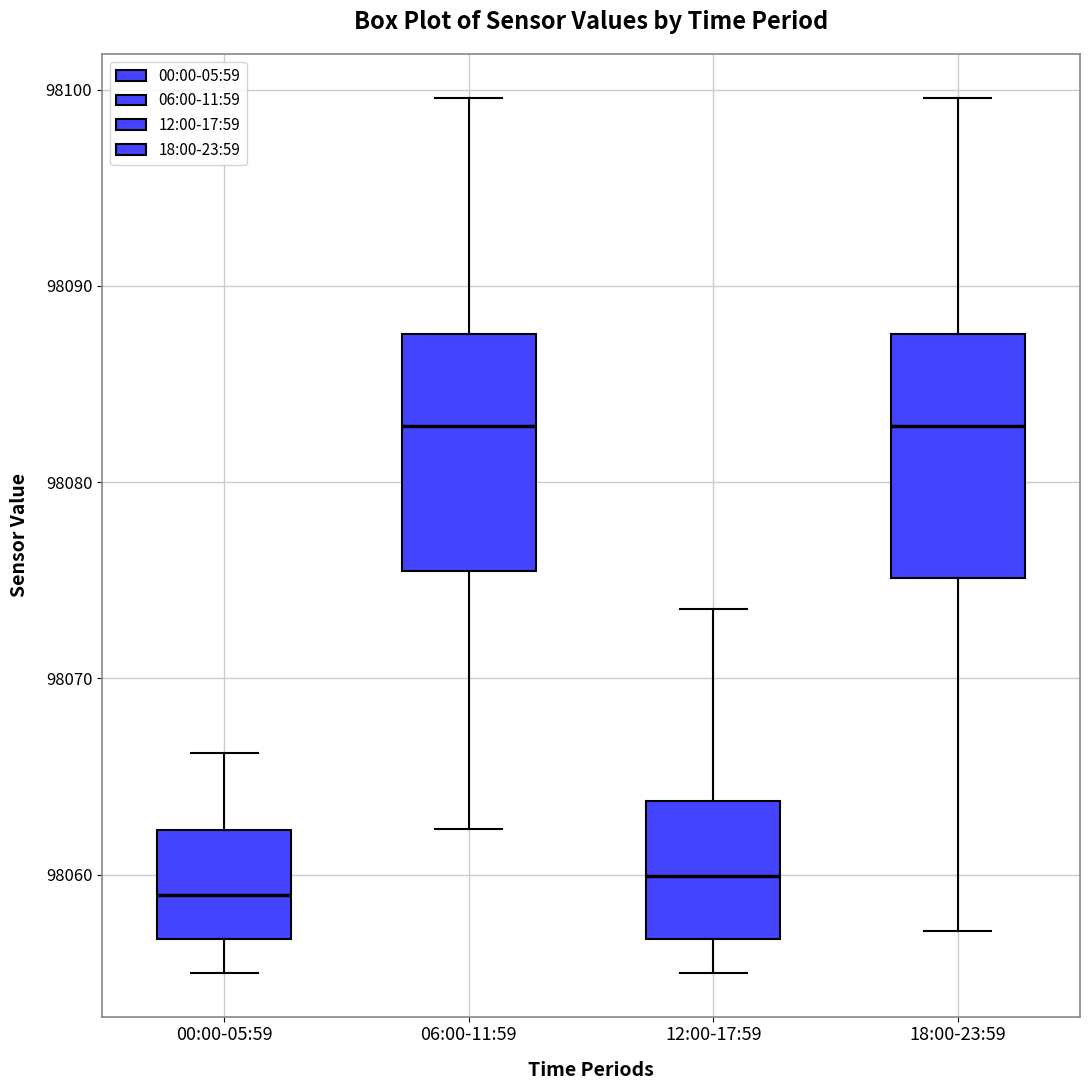

Where is the upper edge of the box for 00:00-05:59 on the y-axis? The values are not printed on the chart, so give them approximately, as read against the axis.

98062